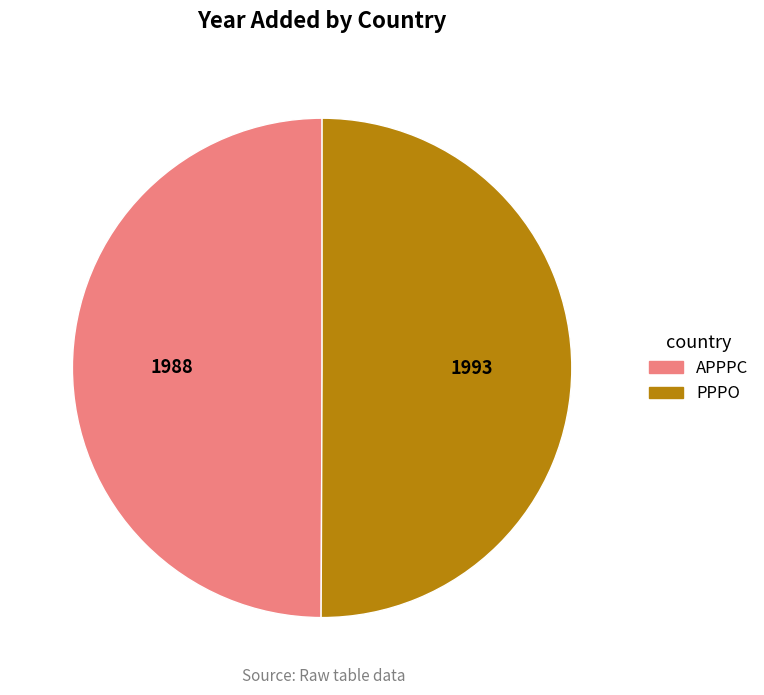

What is the ratio of the value at APPPC to the value at PPPO?

1.0